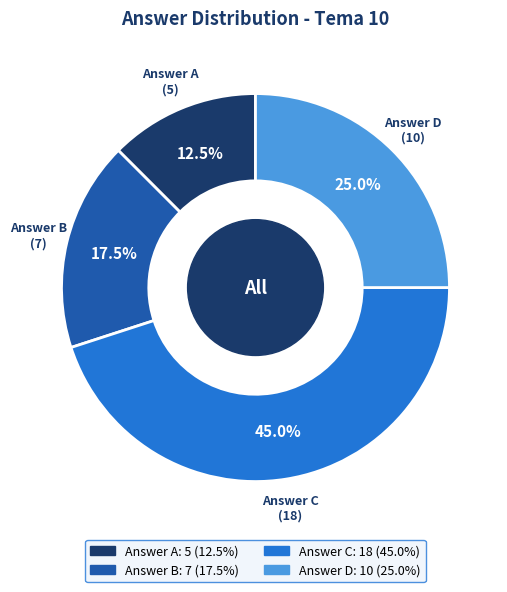

Is there a majority slice in this chart?

No